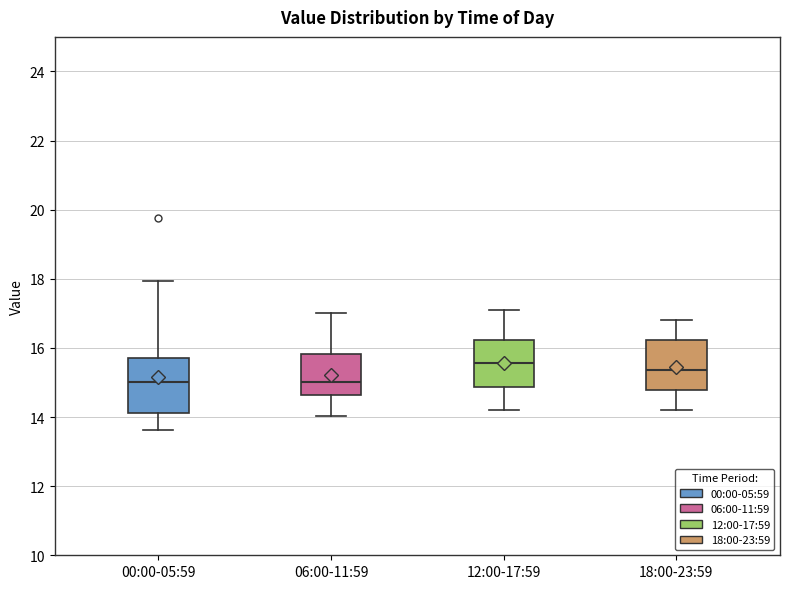

Reading left to right, transcribe this box plot: for each box, give where its median line is, the range the box spans, and where its two whiskers end, as read against the y-axis. The values are not printed on the chart, so give them approximately, as read against the axis.

00:00-05:59: median 15.0, box 14.2 to 15.8, whiskers 13.6 to 18.0
06:00-11:59: median 15.0, box 14.6 to 15.8, whiskers 14.0 to 17.0
12:00-17:59: median 15.6, box 14.8 to 16.2, whiskers 14.2 to 17.2
18:00-23:59: median 15.4, box 14.8 to 16.2, whiskers 14.2 to 16.8